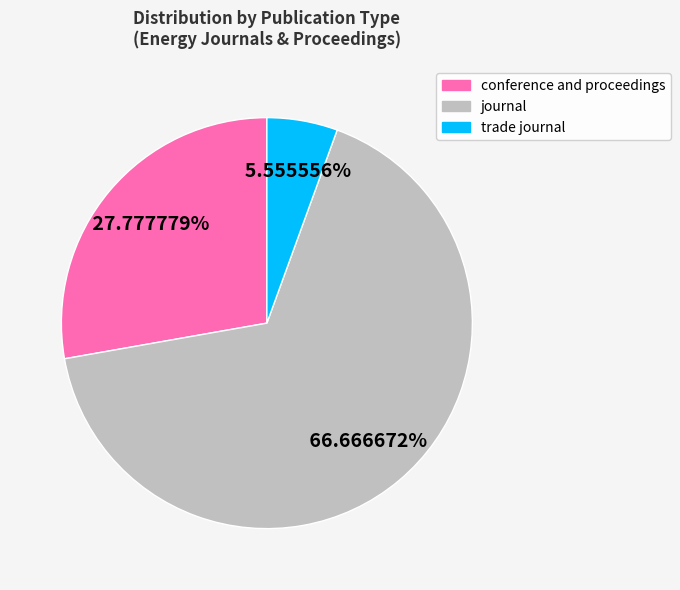

Approximately how many times larger is the value at conference and proceedings compared to trade journal?

5.0